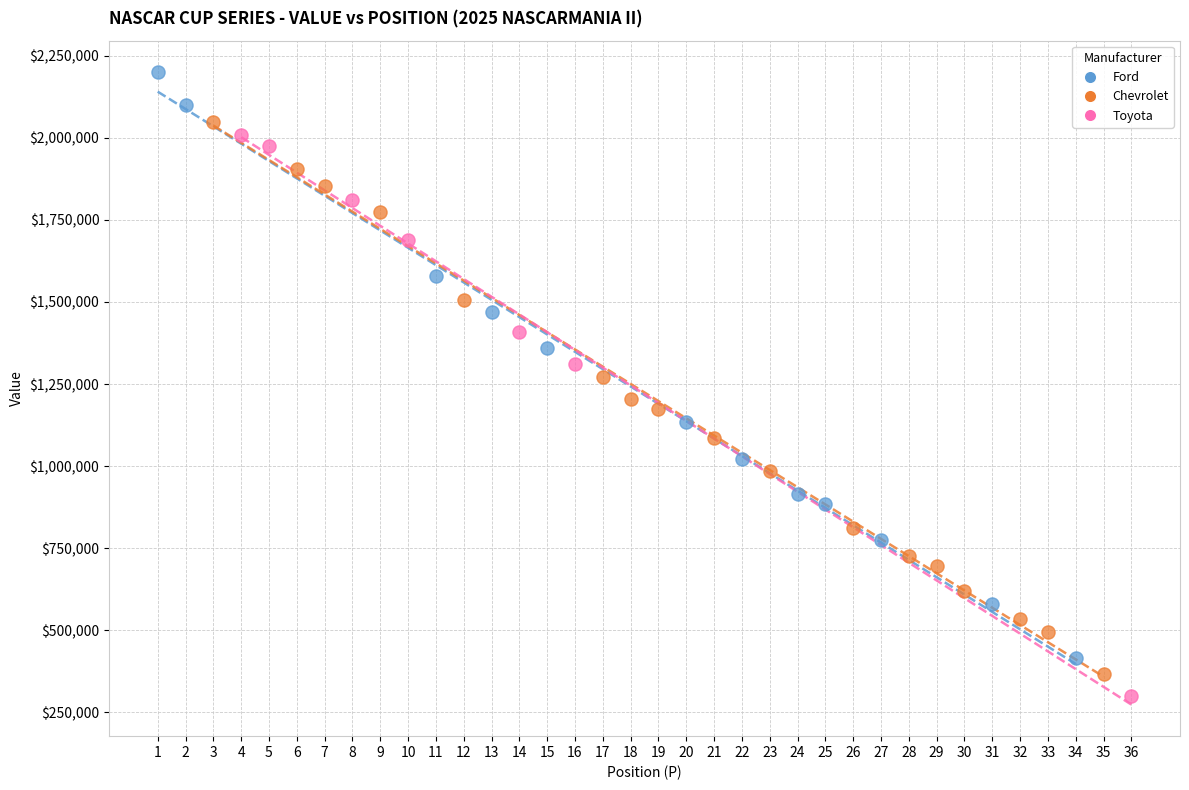

What are all the series names shown in the legend?

Ford, Chevrolet, Toyota